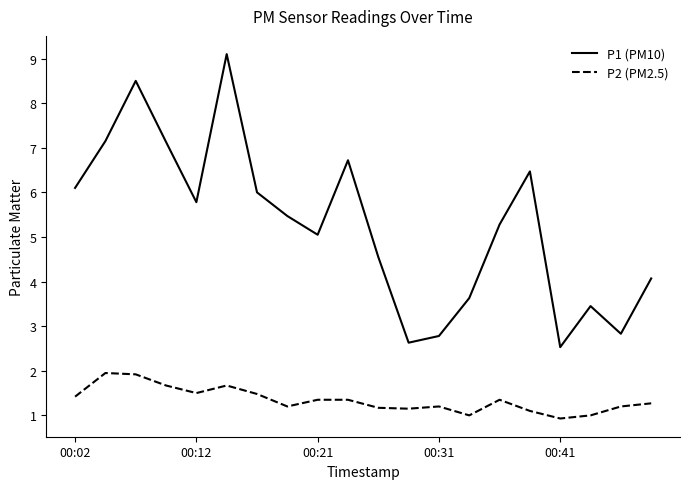

Which series has the largest range (max minus min)?

P1 (PM10)